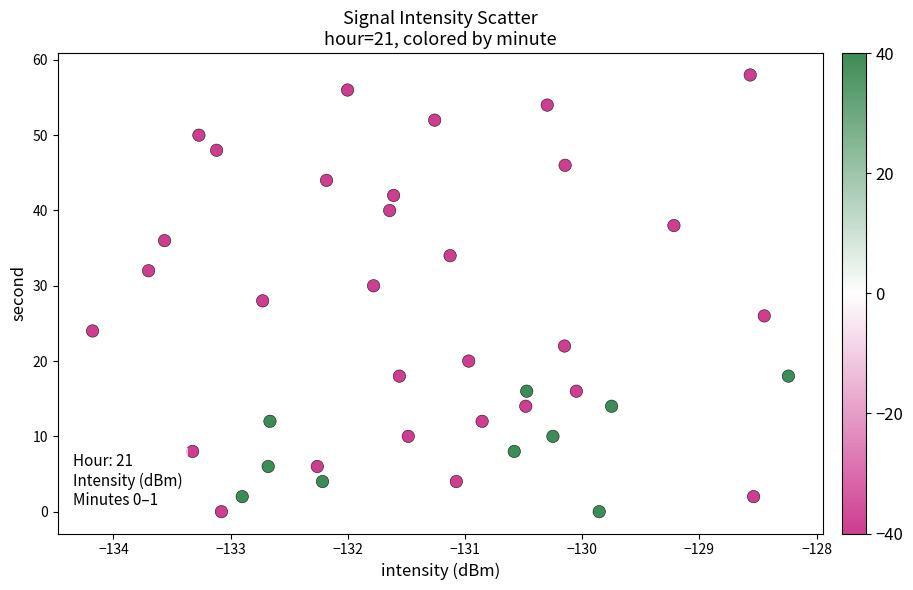

What is the range of Y values (max minus min)?

58